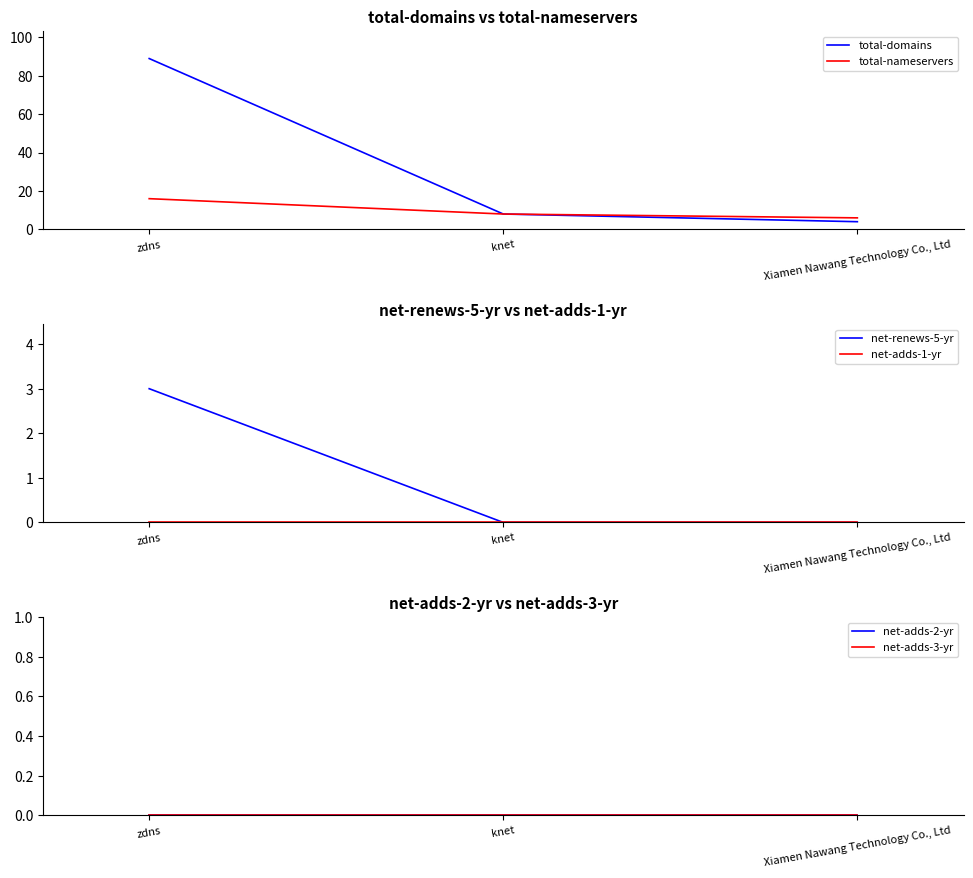

Is this an area chart (filled region under the line)?

No